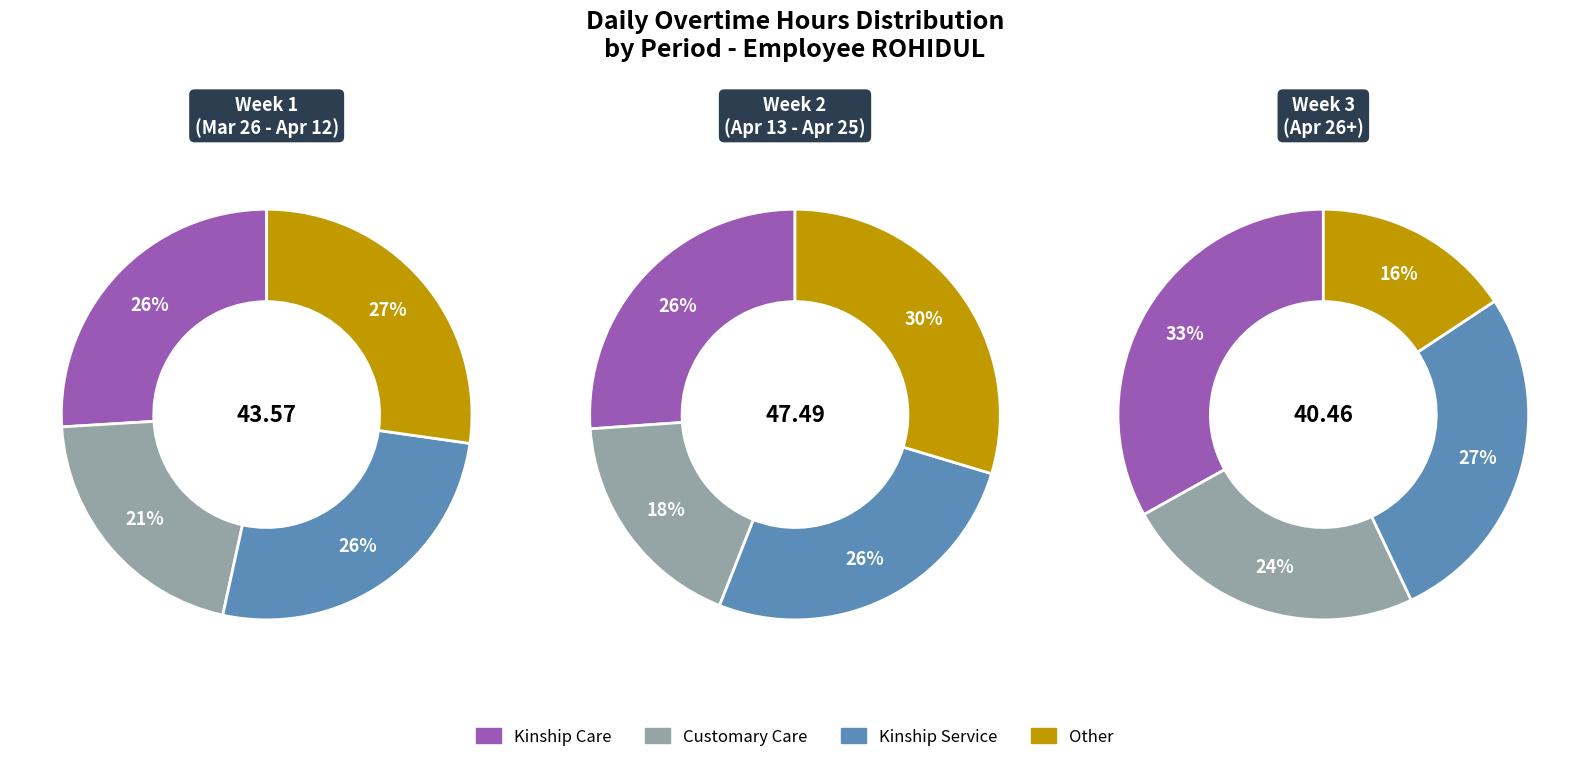

Is the sum of 0 and 1 greater than half?

Yes